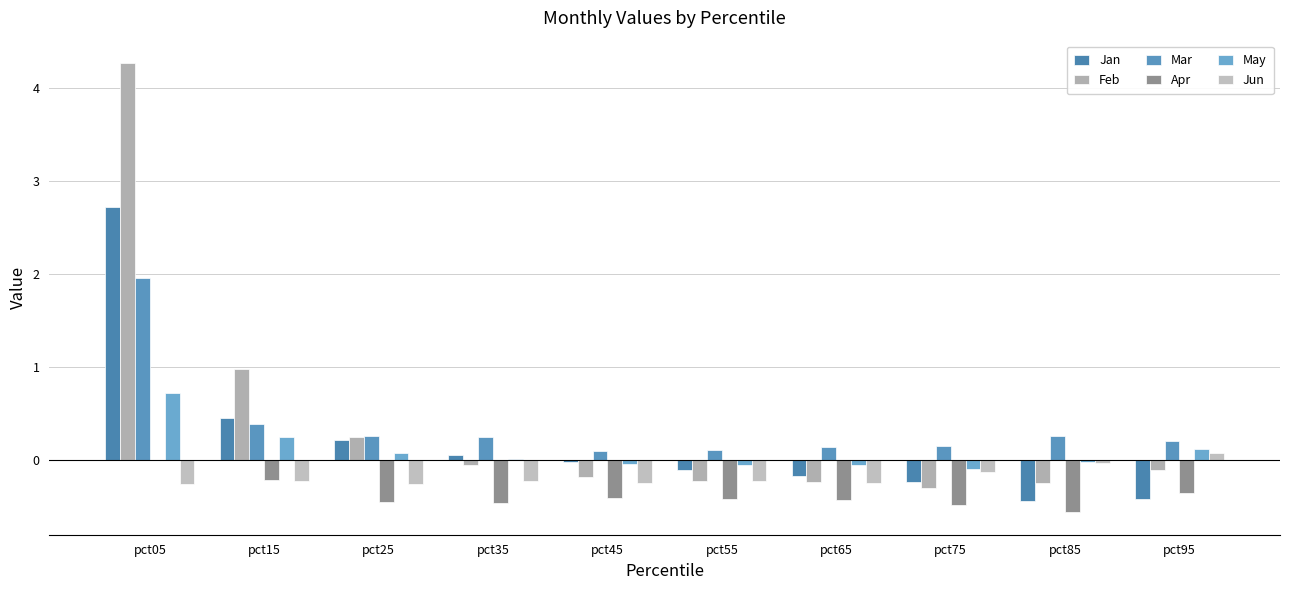

Read the May value at pct75.

-0.1